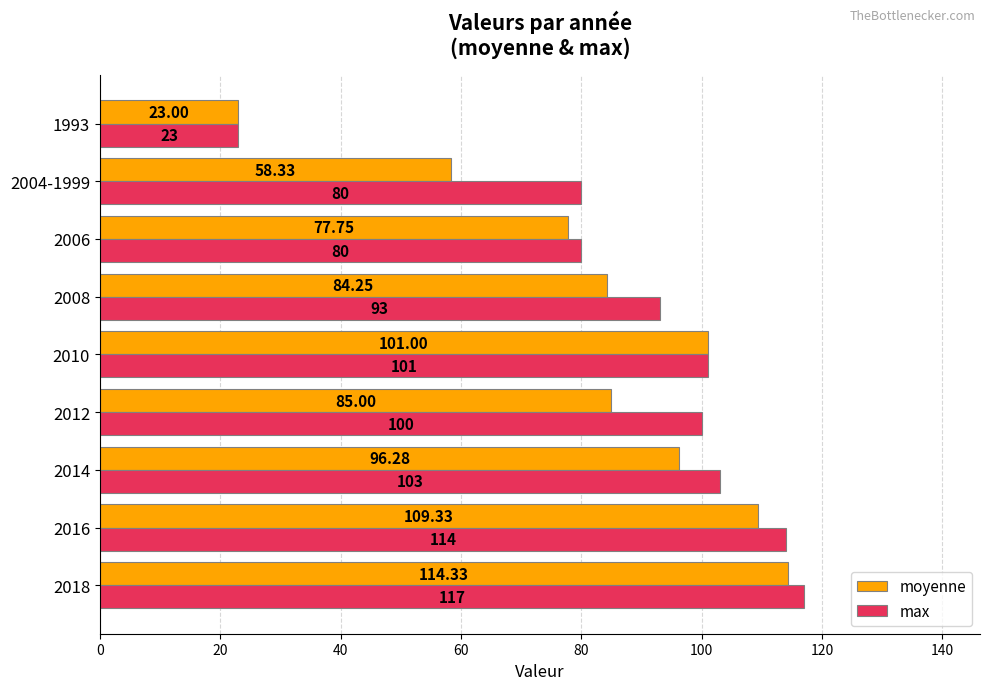

What is the sum of the max values at 2004-1999 and 2008?

173.0